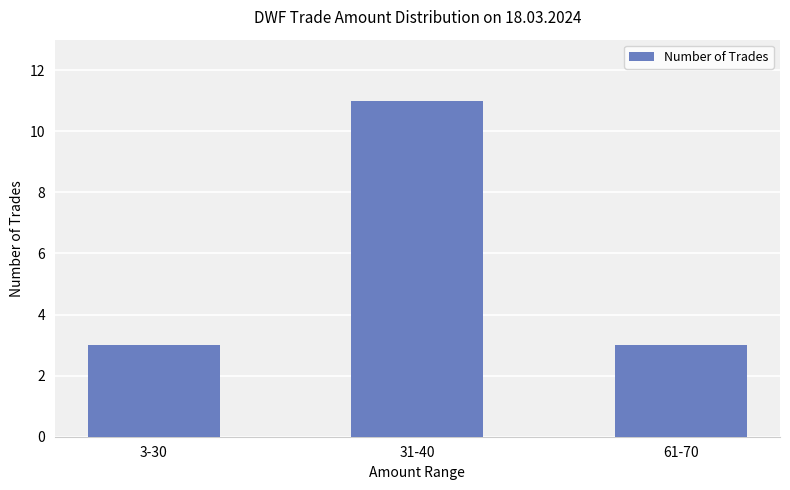

What is the label of the 2nd bar from the left?

31-40